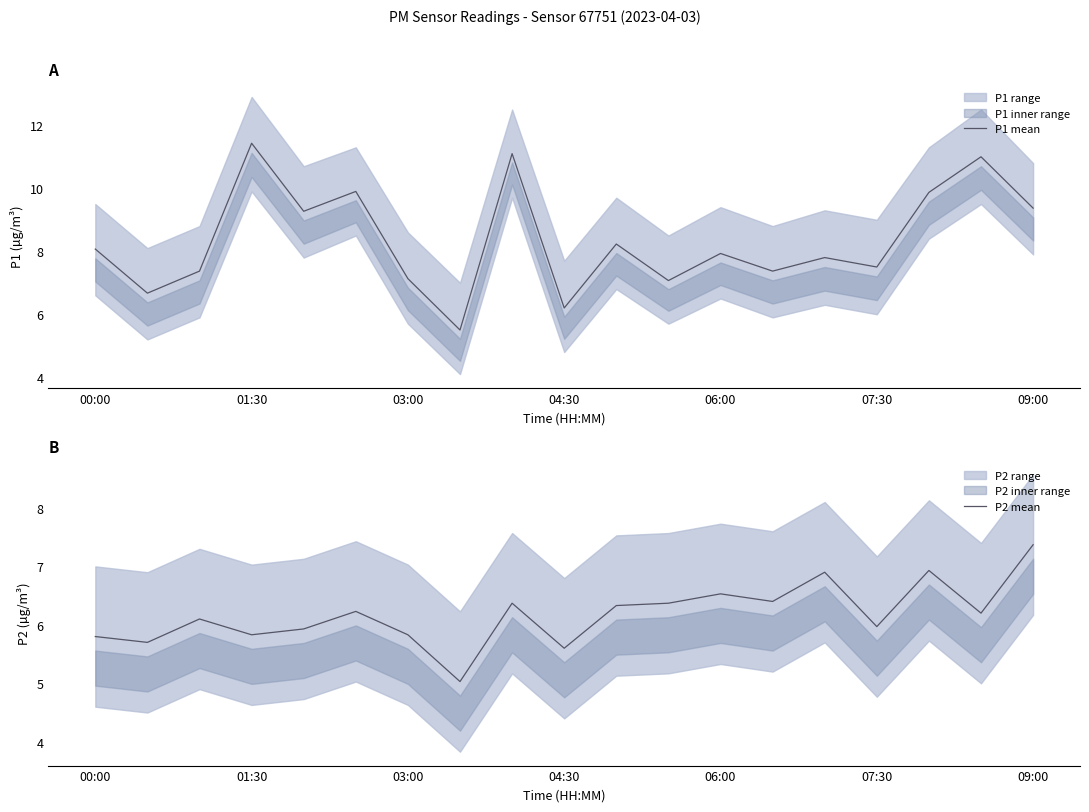

Count the number of categories in the chart.

19